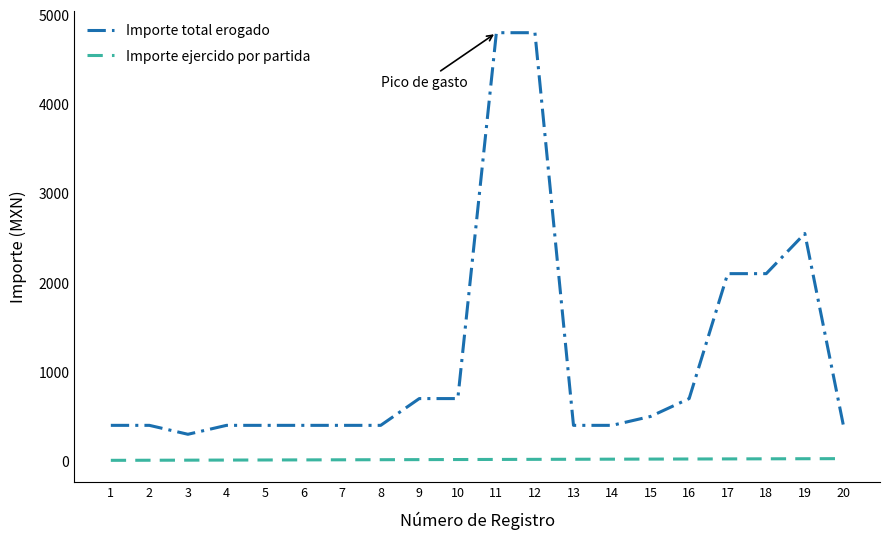

True or false: Importe total erogado has a value of 700 at 9.

True